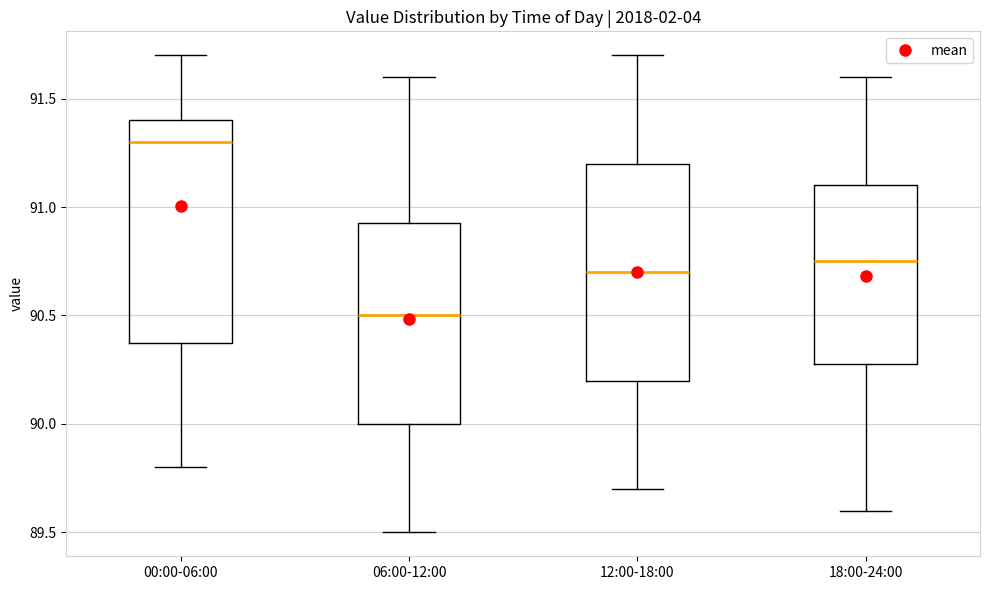

Which box has the highest median line?

00:00-06:00